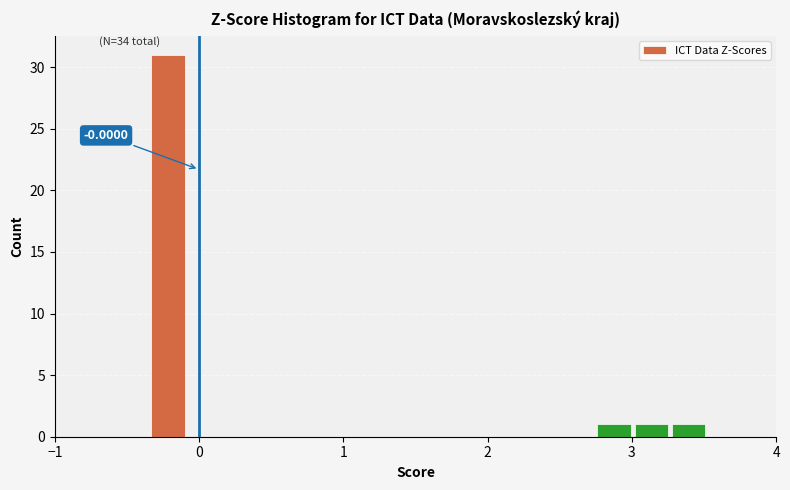

Read against the x-axis, roughly where is the centre of the tallest bar?

-0.2